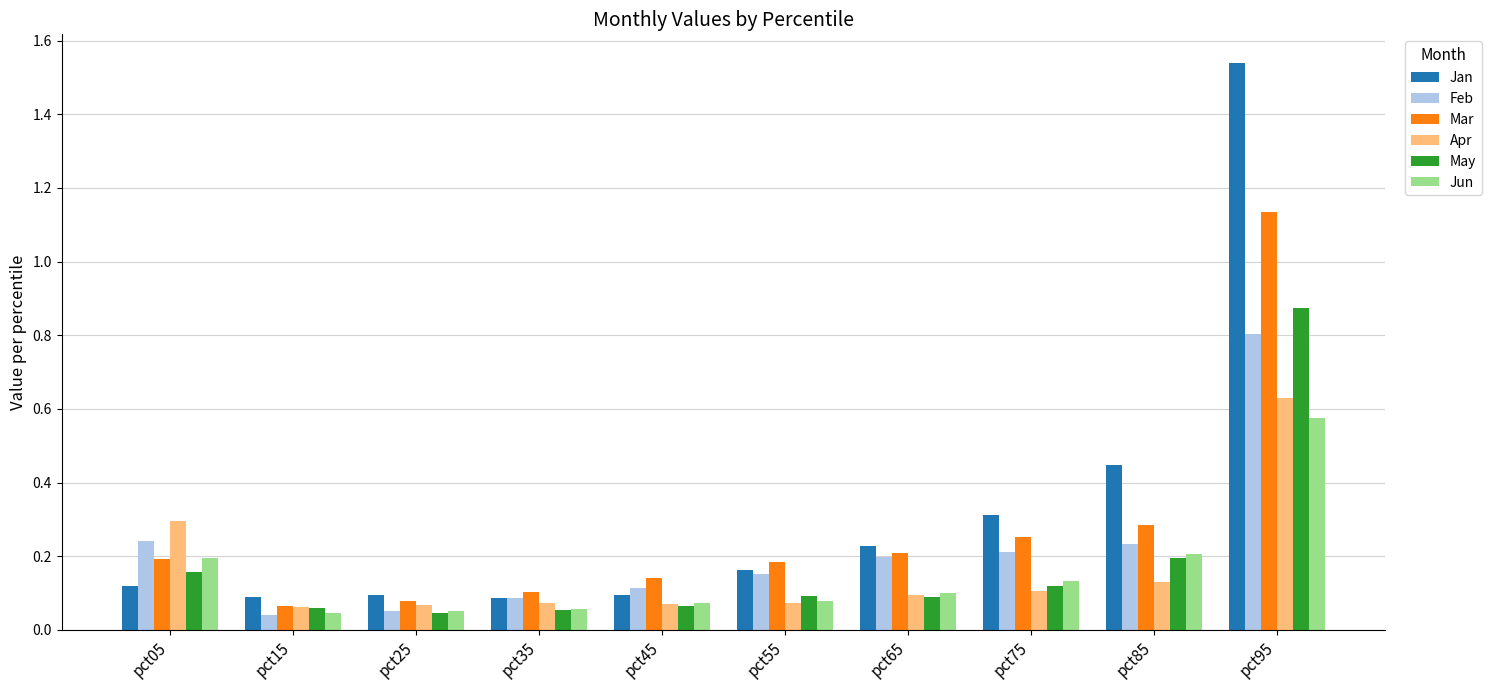

The Jan series shows 0.1 at pct45. True or false?

True